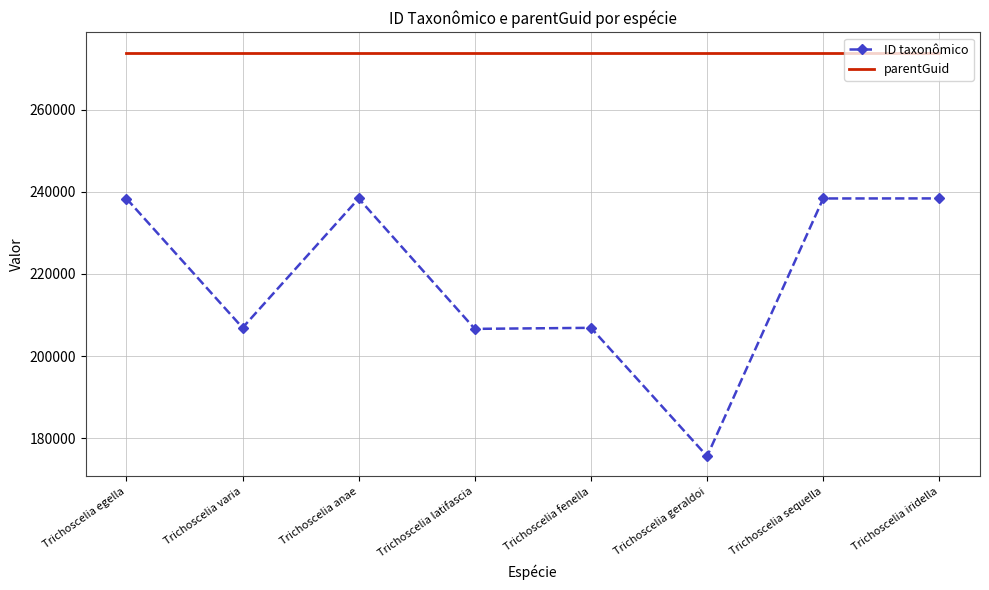

Is the value of ID taxonômico at Trichoscelia sequella greater than the value of parentGuid at Trichoscelia varia?

No